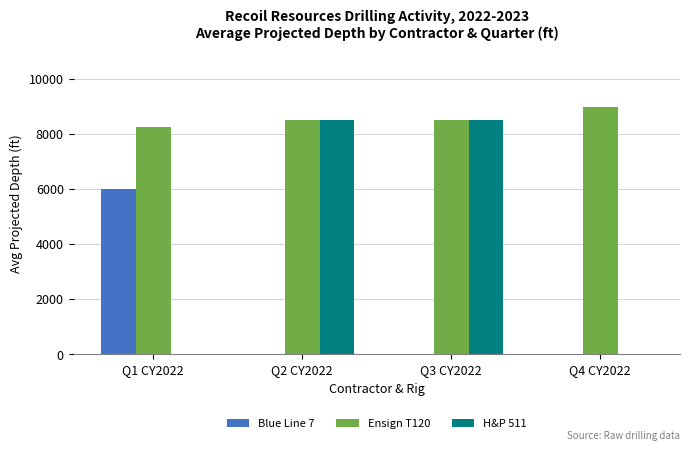

True or false: Ensign T120 has a value of 8271 at Q1 CY2022.

True